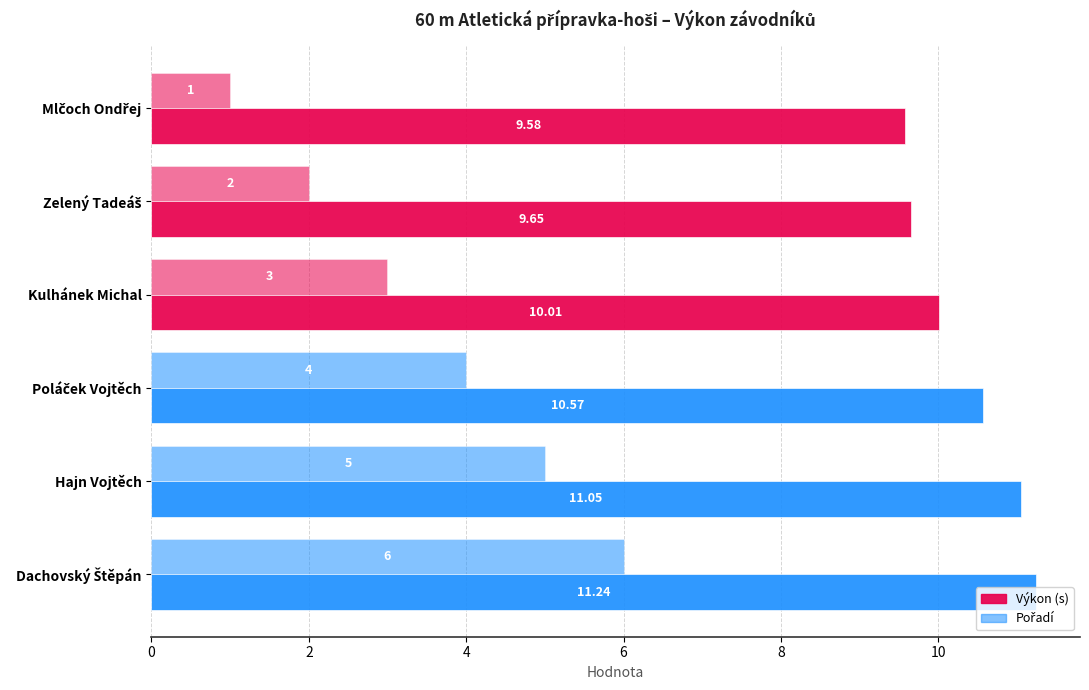

How many series are shown in this chart?

2